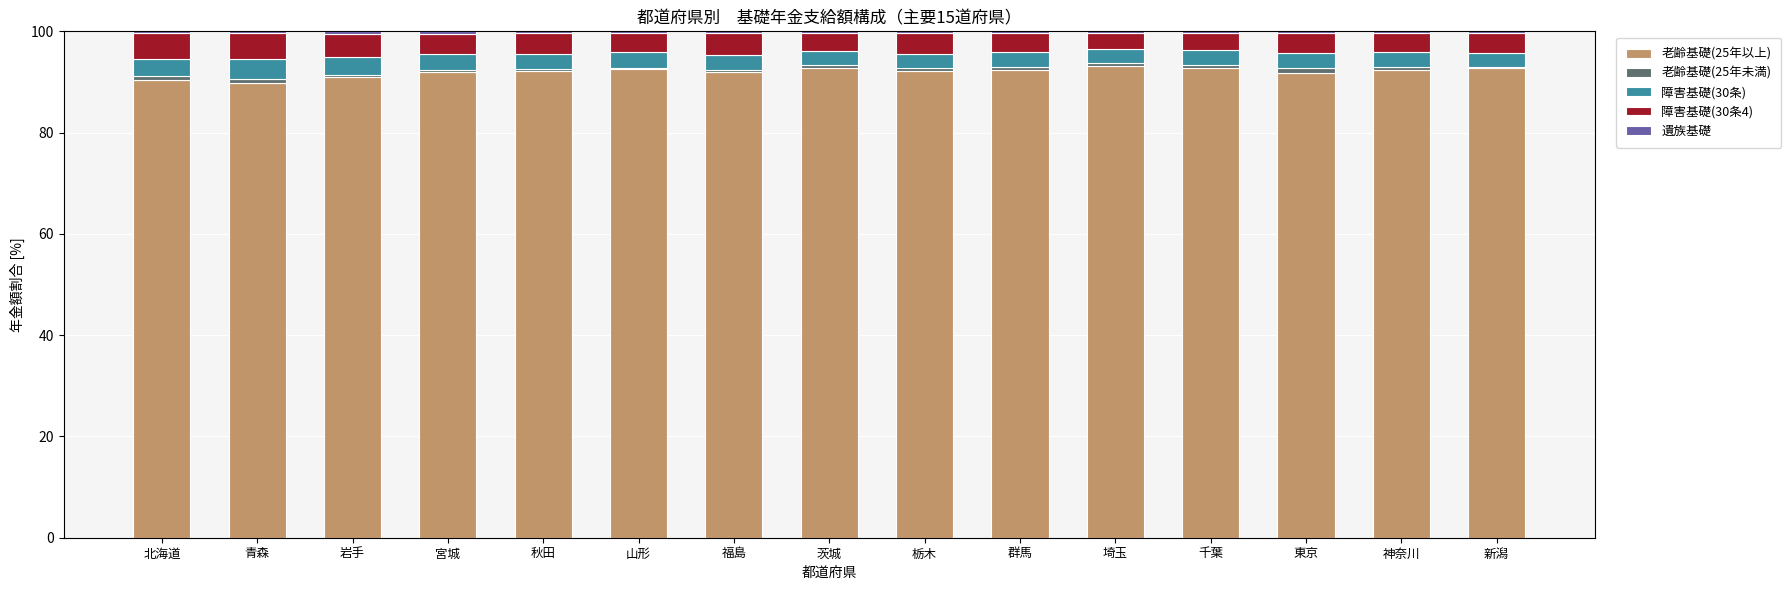

What is the maximum value for 老齢基礎(25年以上)?

93.1